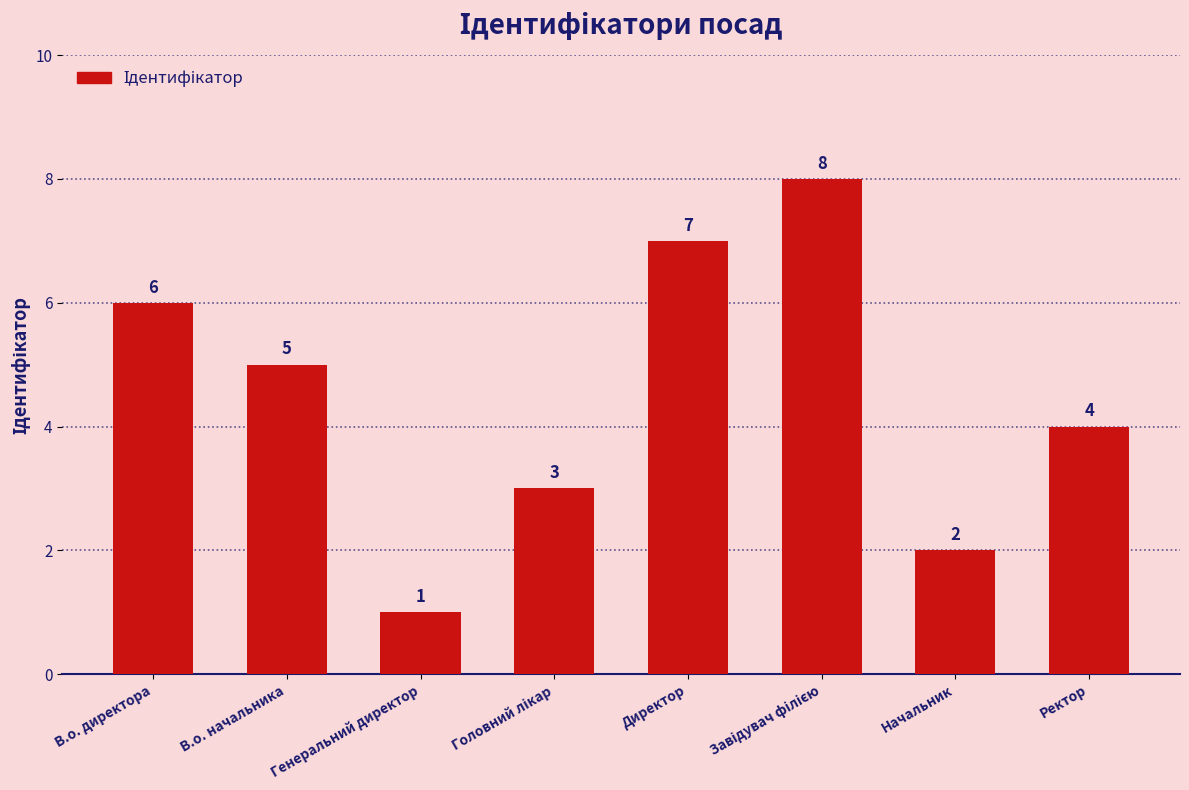

At which category does the chart reach its minimum across all series?

Генеральний директор